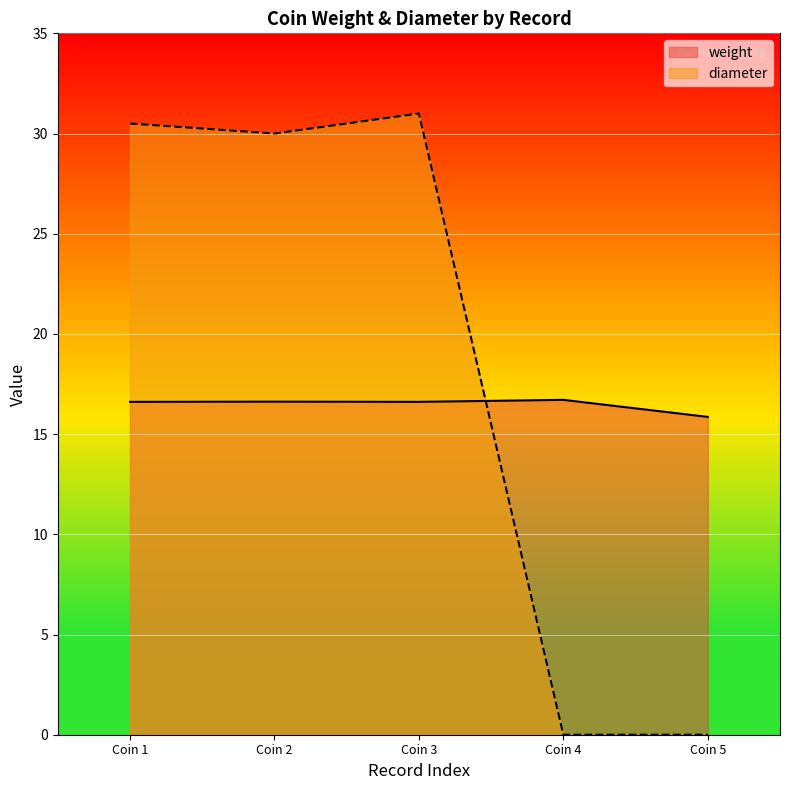

Which series has the largest range (max minus min)?

diameter